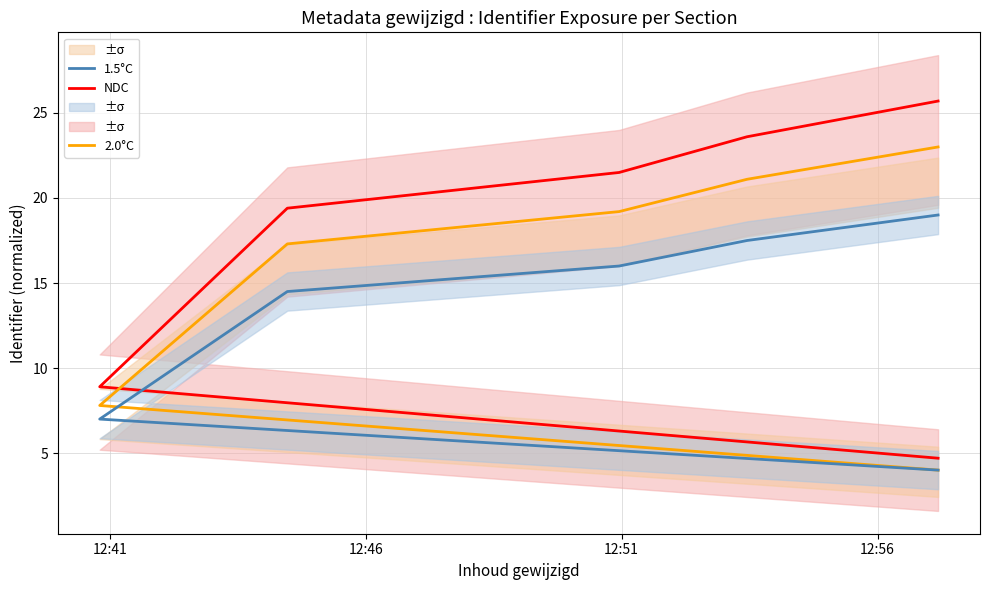

Rank the series by their average value, from lowest to highest.

1.5°C, 2.0°C, NDC